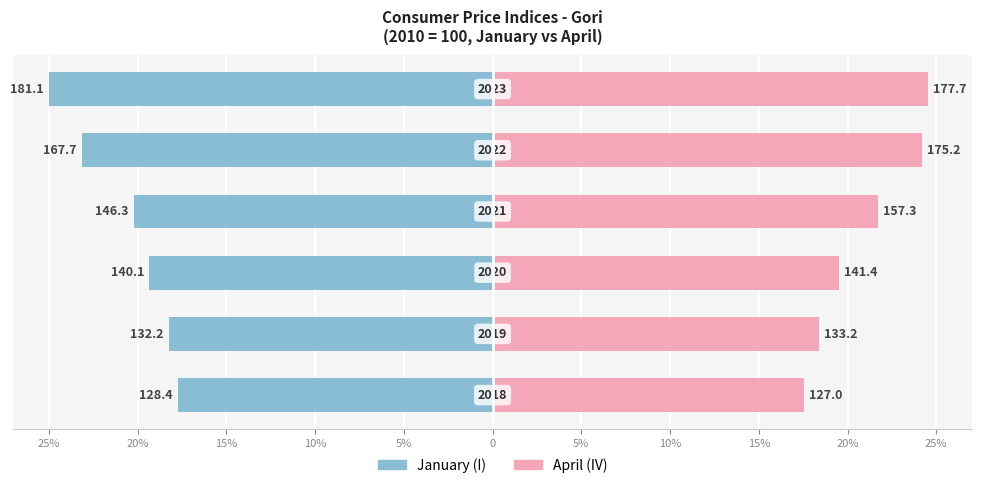

Reading right to left, transcribe all the data shown in this chart.

January (I): 0=-25.0	5%=-23.2	10%=-20.2	15%=-19.3	20%=-18.3	25%=-17.7
April (IV): 0=24.5	5%=24.2	10%=21.7	15%=19.5	20%=18.4	25%=17.5